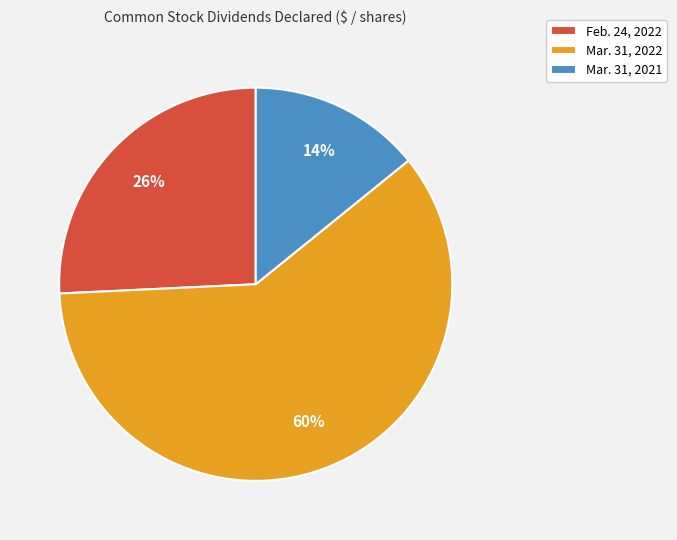

Combined, do Feb. 24, 2022 and Mar. 31, 2021 account for over 50%?

No